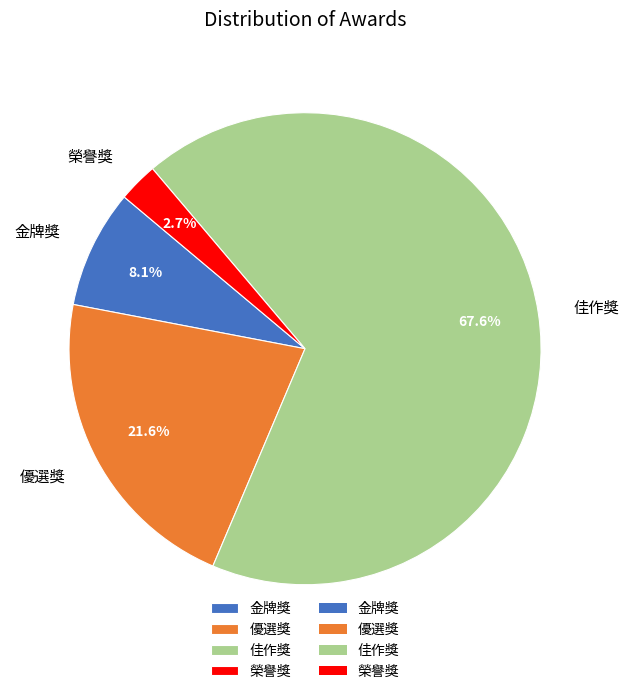

Rank the categories by value from highest to lowest.

佳作獎, 優選獎, 金牌獎, 榮譽獎